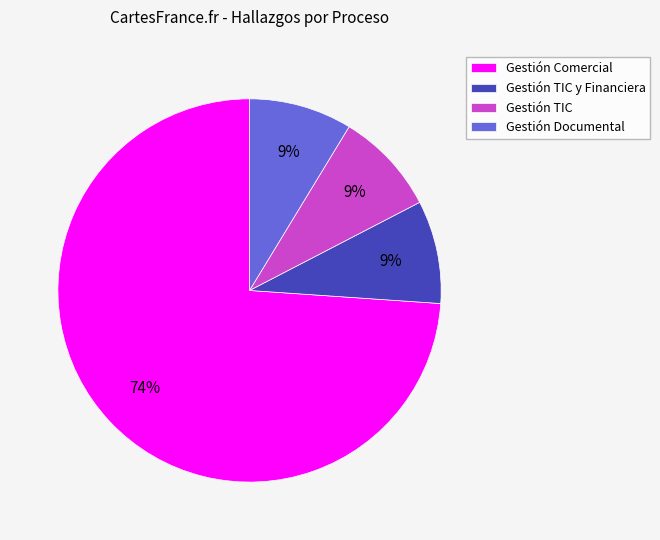

To the nearest percent, what is the average slice percentage?

25%